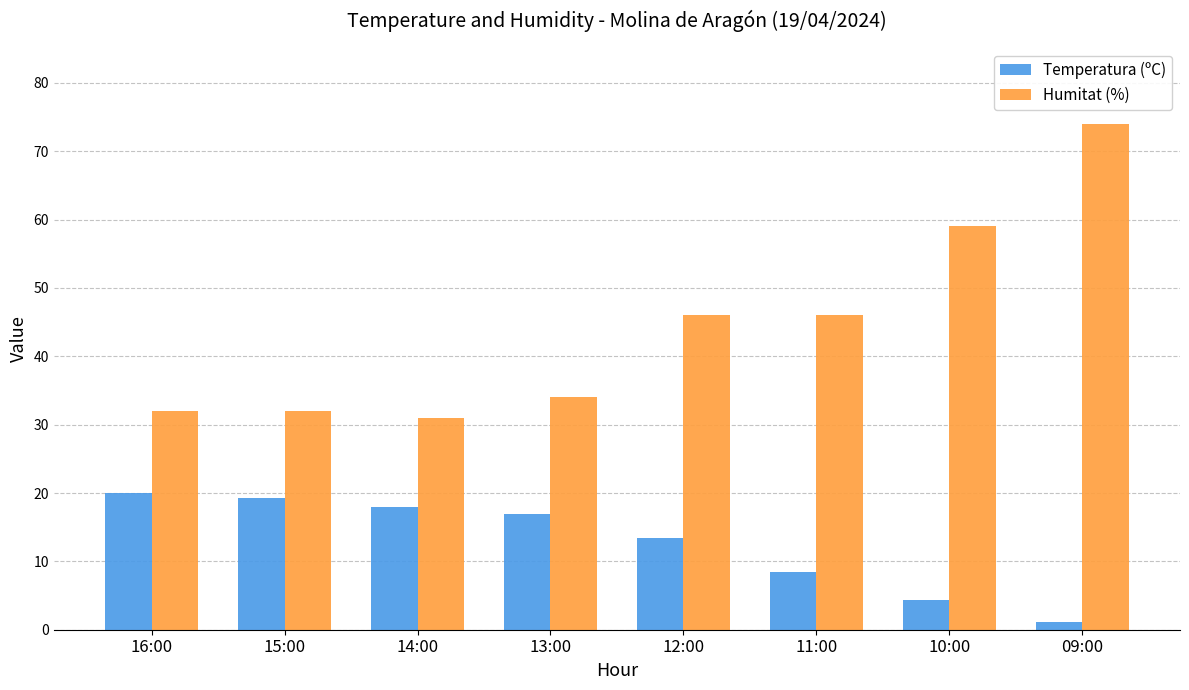

What is the sum of all Temperatura (ºC) values?

101.8